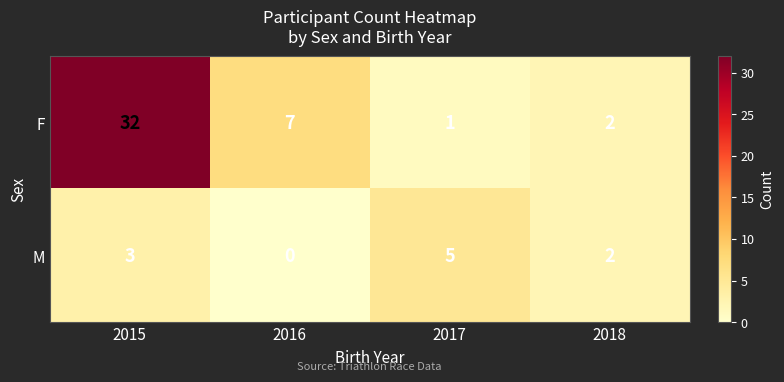

Where does the F series first go above 7?

2015